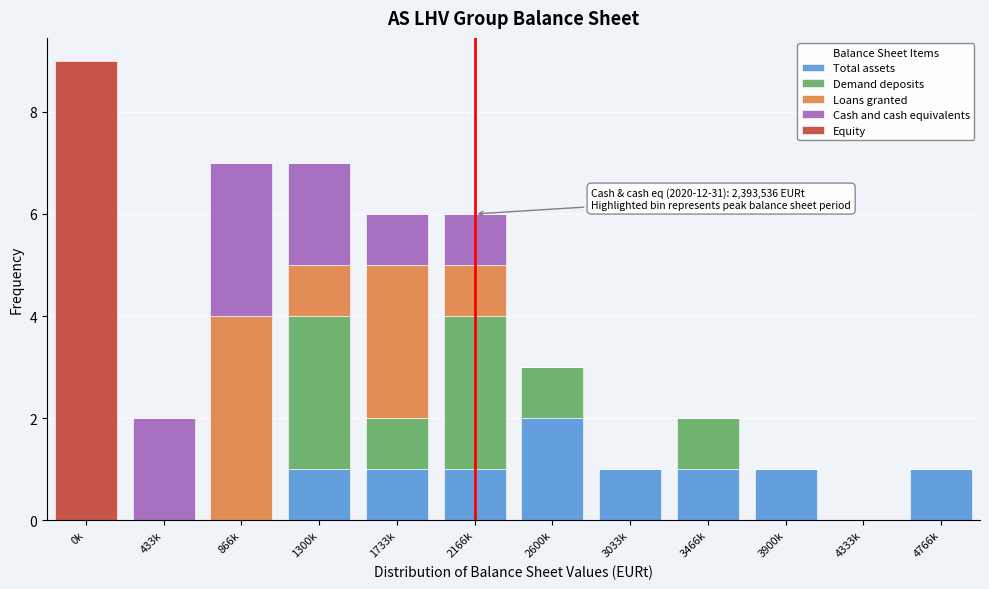

What is the sum of all Total assets values?

9